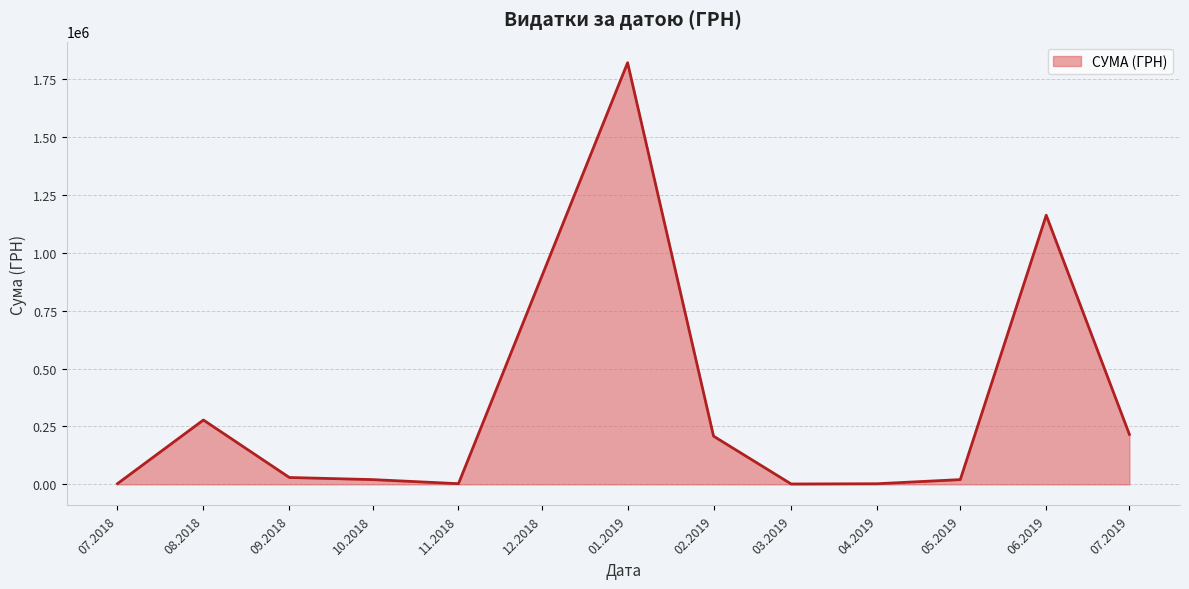

What is the greatest value displayed?

1819837.5